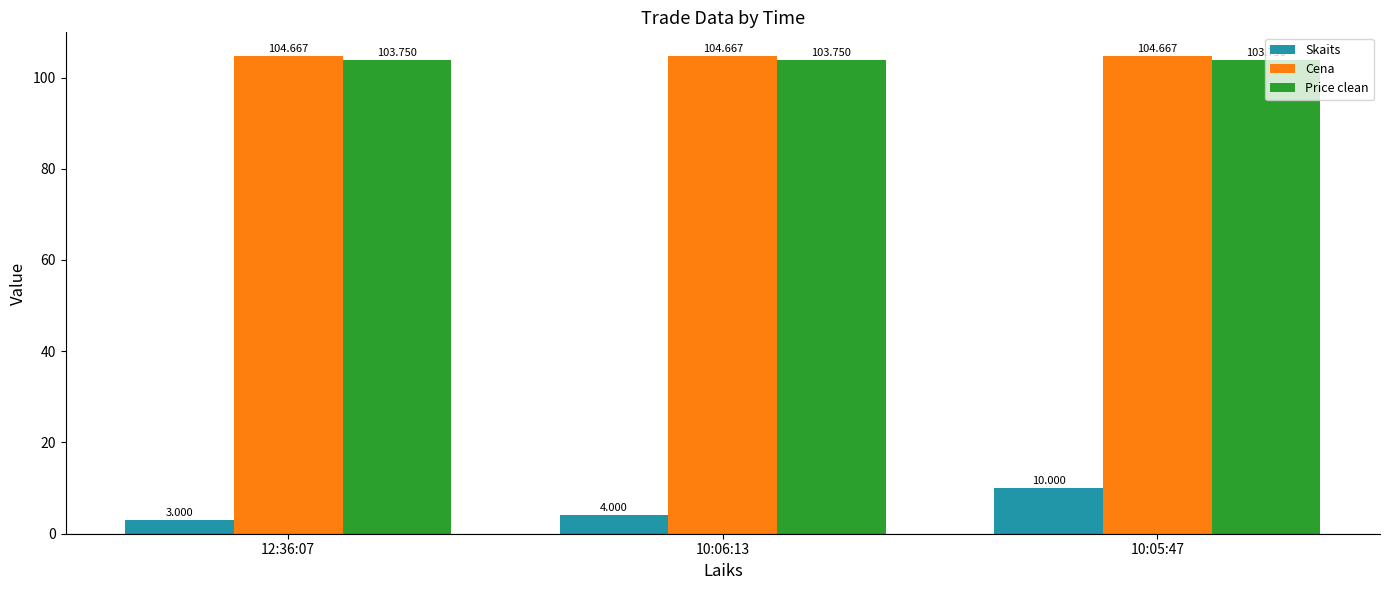

Reading left to right, list all the values displayed in this chart.

Skaits: 3.0	4.0	10.0
Cena: 104.7	104.7	104.7
Price clean: 103.8	103.8	103.8